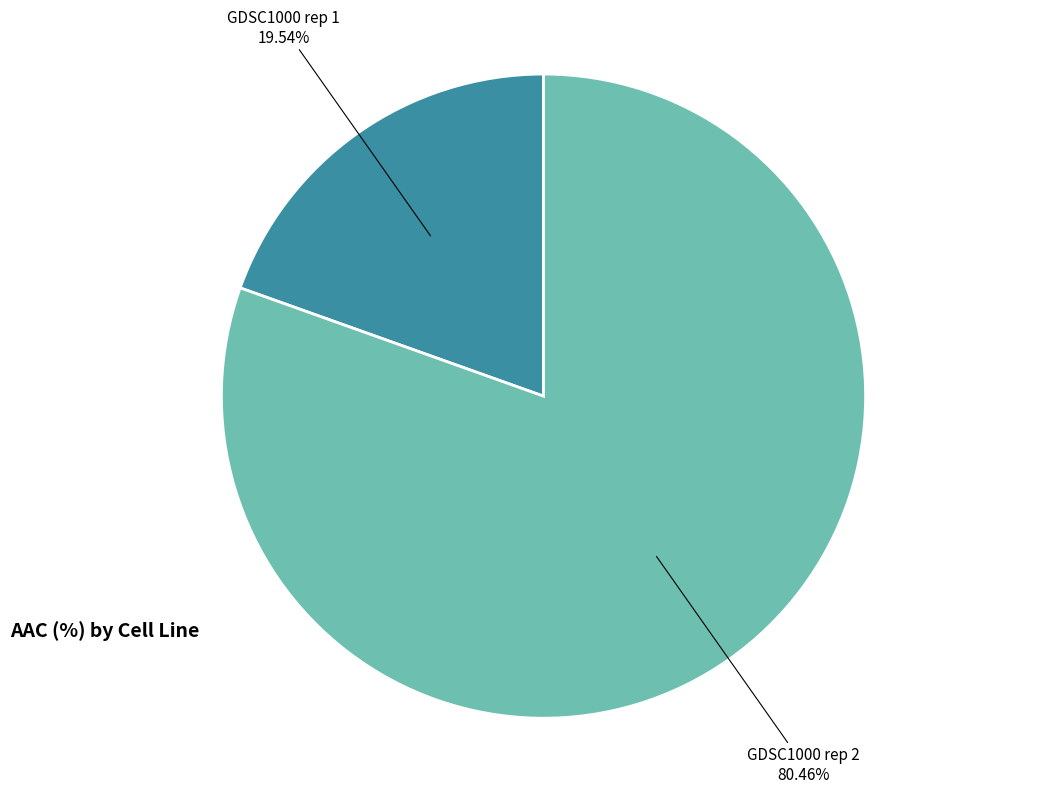

Approximately how many times larger is the value at GDSC1000 rep 1 compared to GDSC1000 rep 2?

0.2